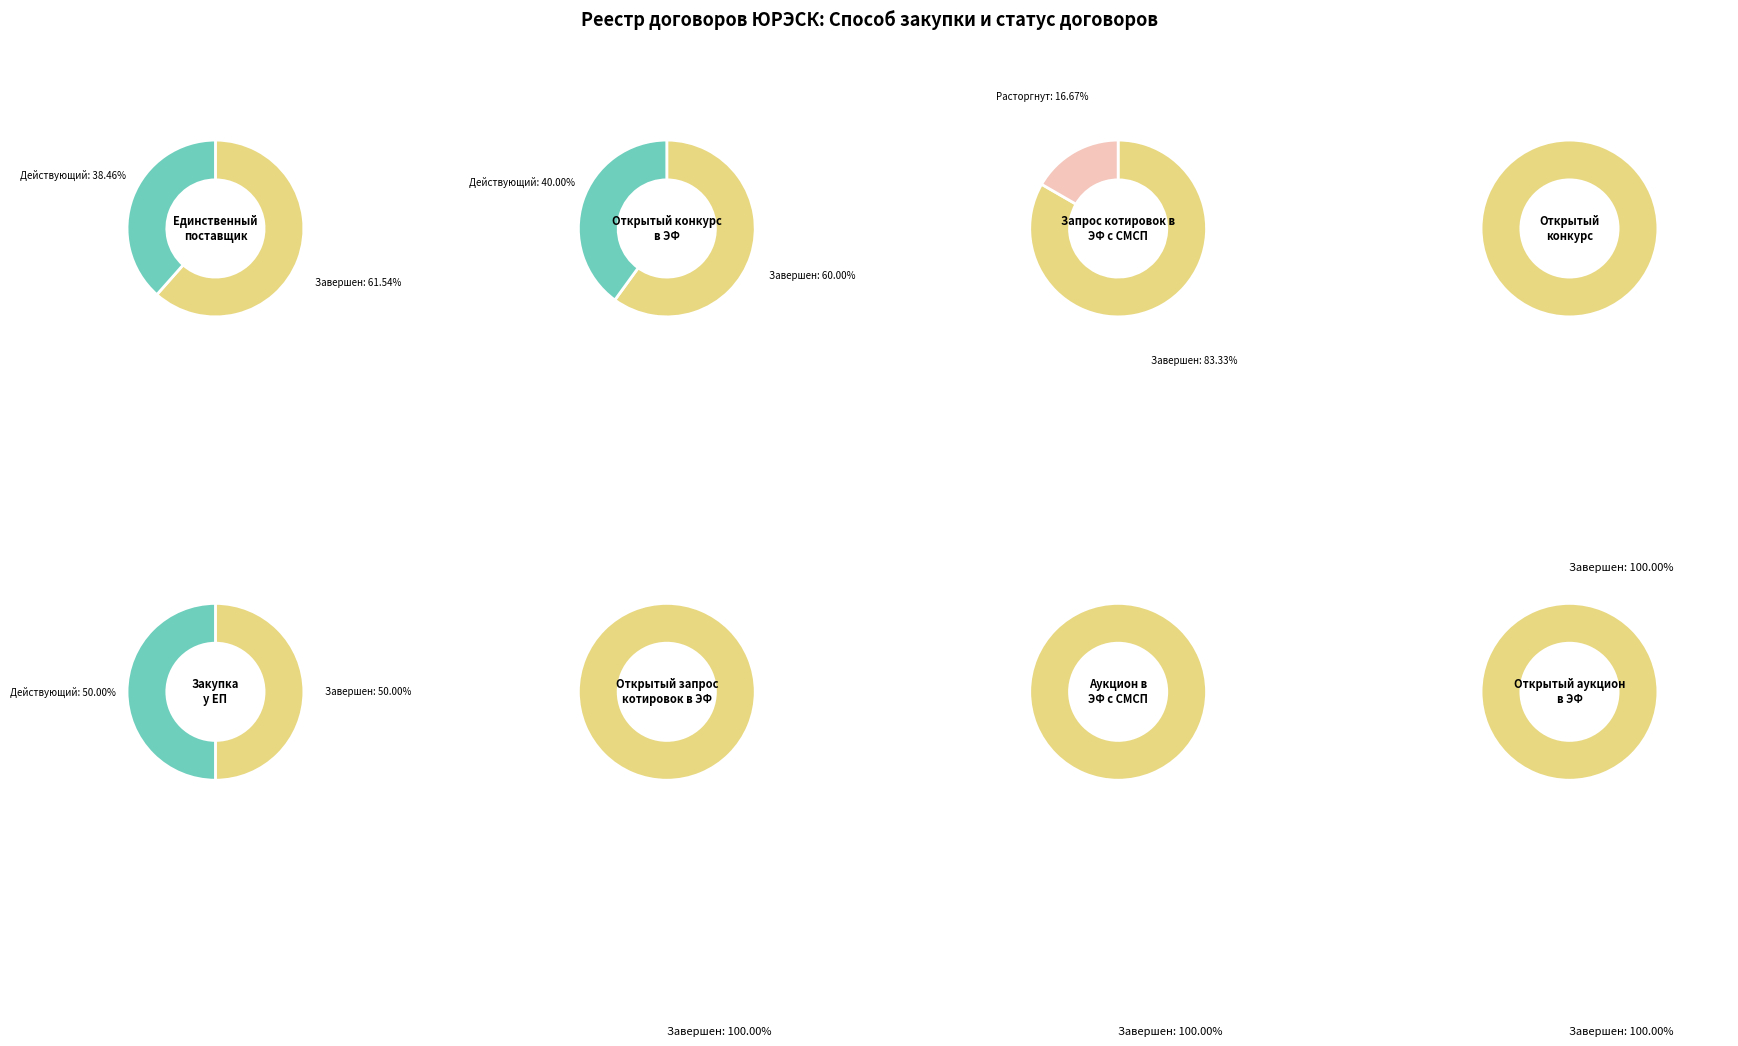

What is the change in value from Единственный поставщик to Аукцион в ЭФ с СМСП?

-12